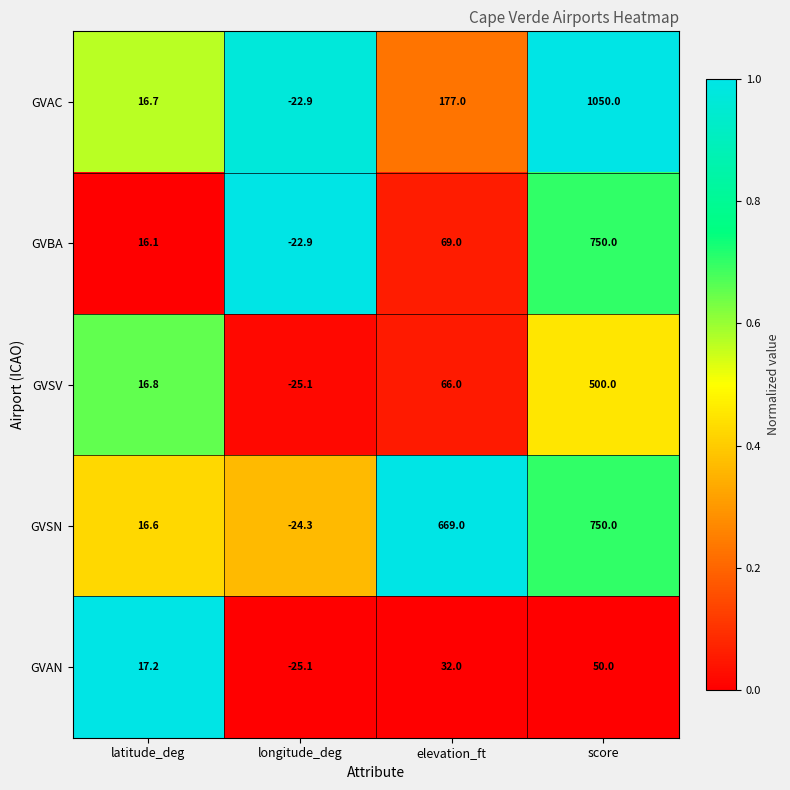

What is the difference between the maximum and minimum values in the GVSN series?

774.3